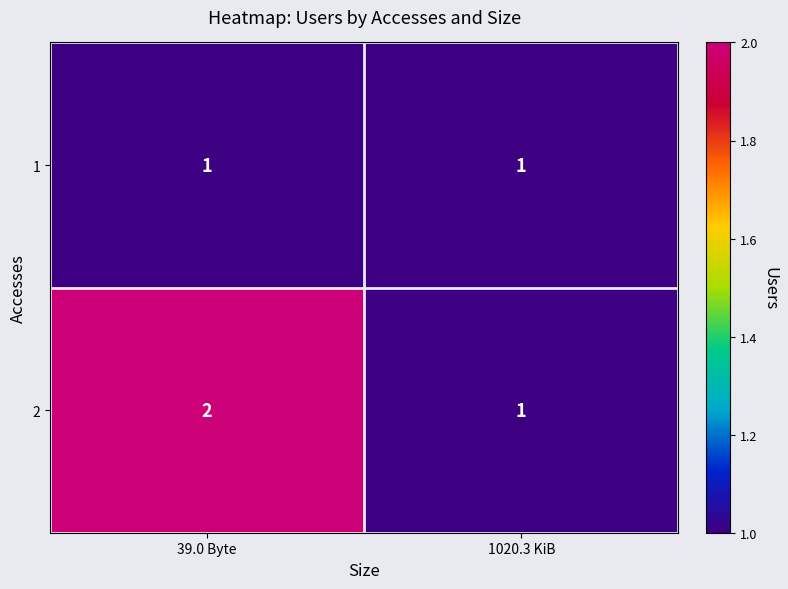

What is the sum of all 2 values?

3